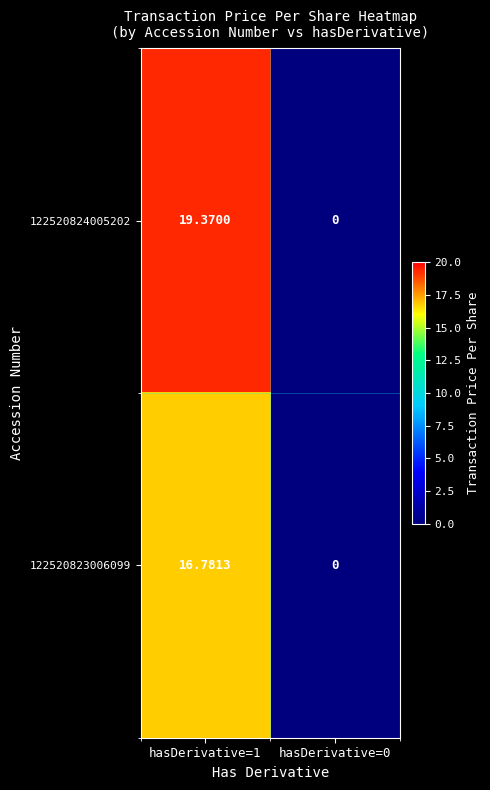

How many data points does each series have?

2